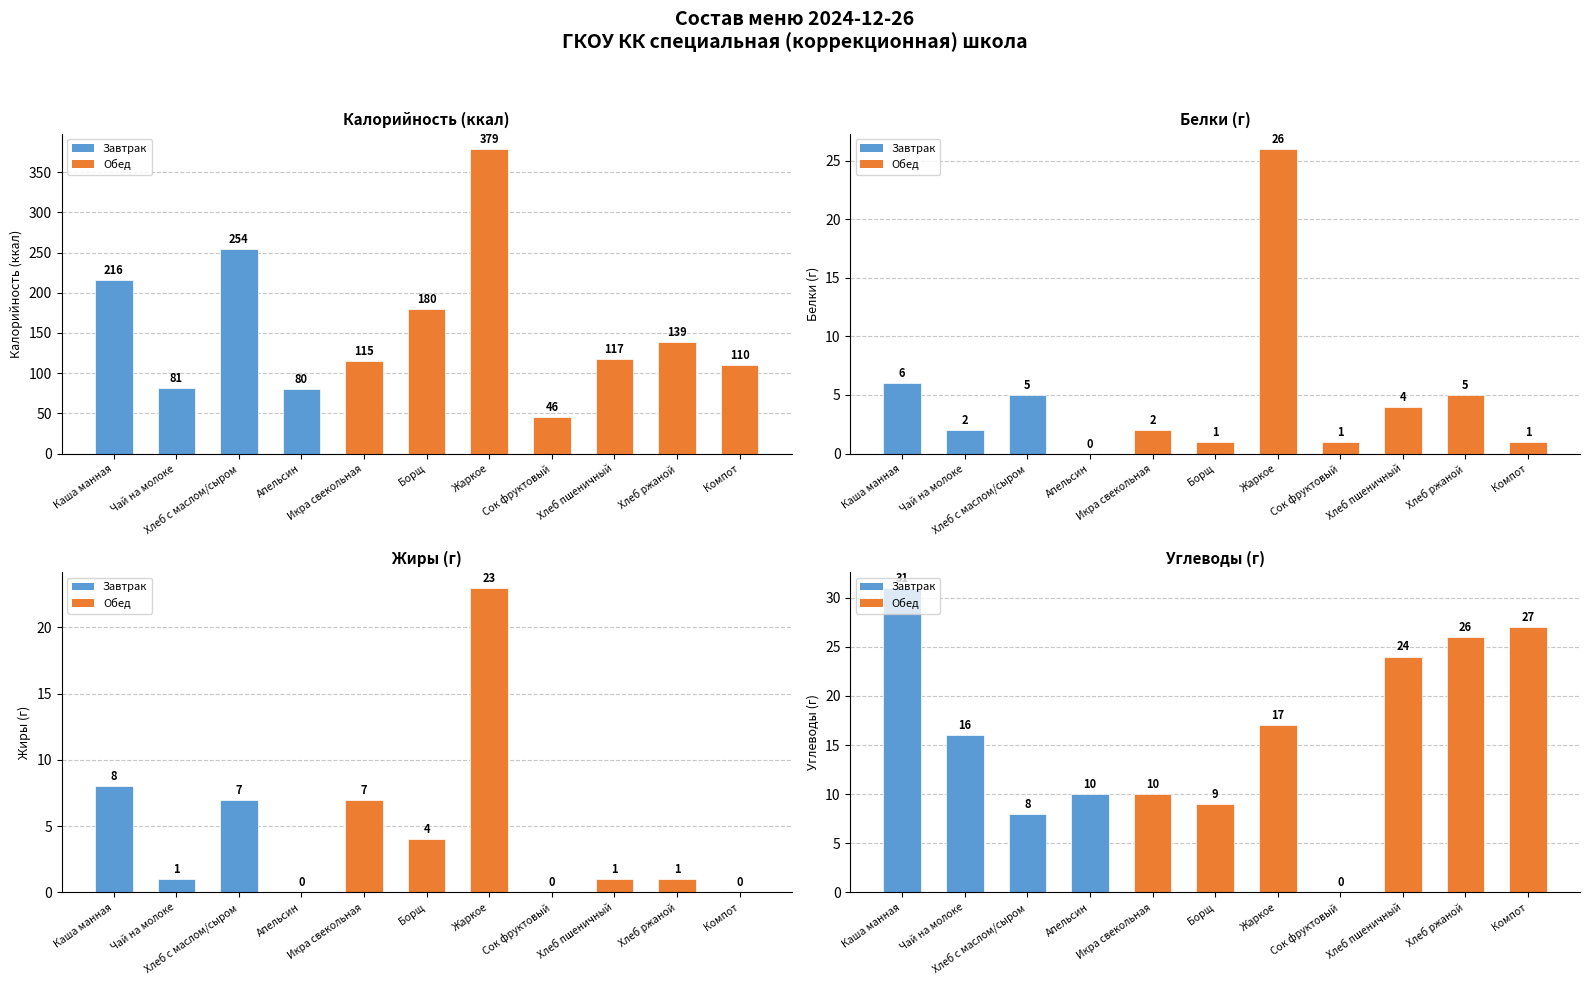

Reading right to left, extract all data points from this chart.

Калорийность: 110	139	117	46	379	180	115	80	254	81	216
Белки: 1	5	4	1	26	1	2	0	5	2	6
Жиры: 0	1	1	0	23	4	7	0	7	1	8
Углеводы: 27	26	24	0	17	9	10	10	8	16	31